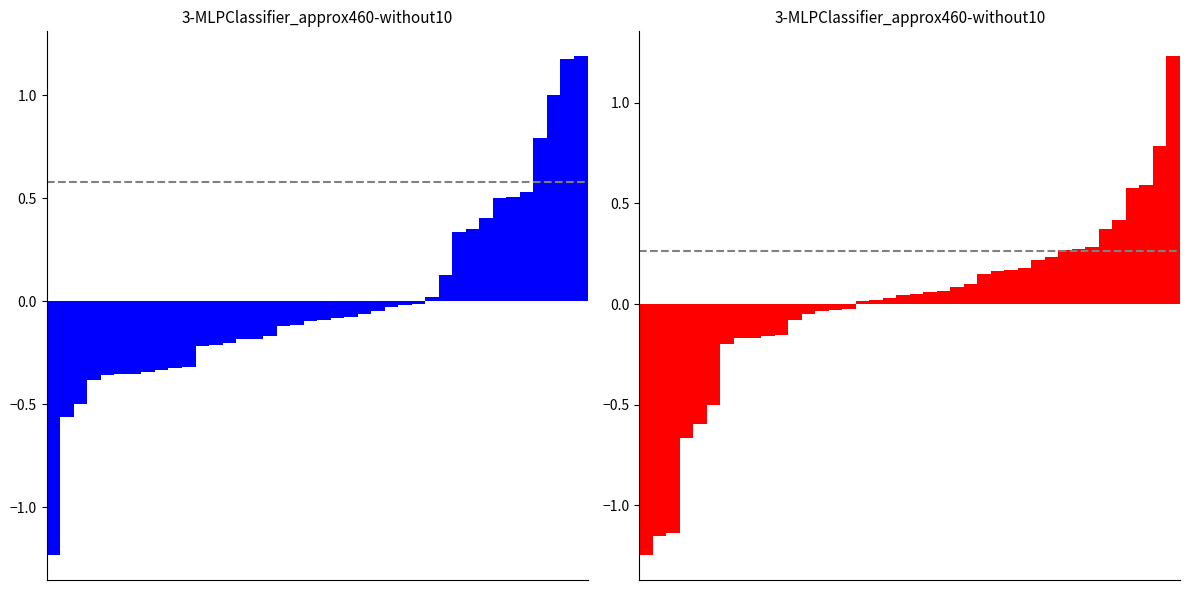

What is the difference between the X_shift values at 11 and 23?

0.2